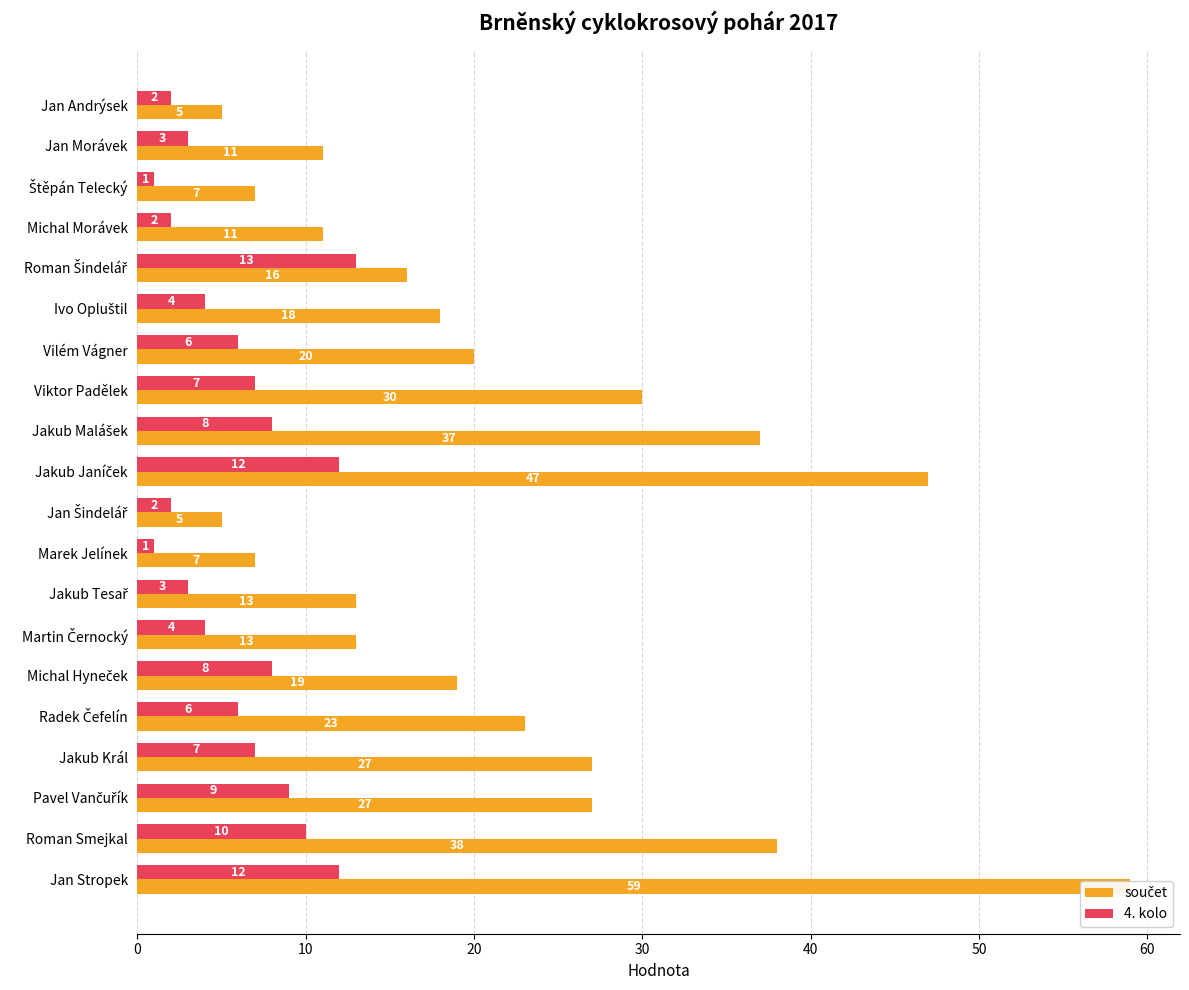

What is the value of the 4. kolo bar at the 3rd from the left?

1